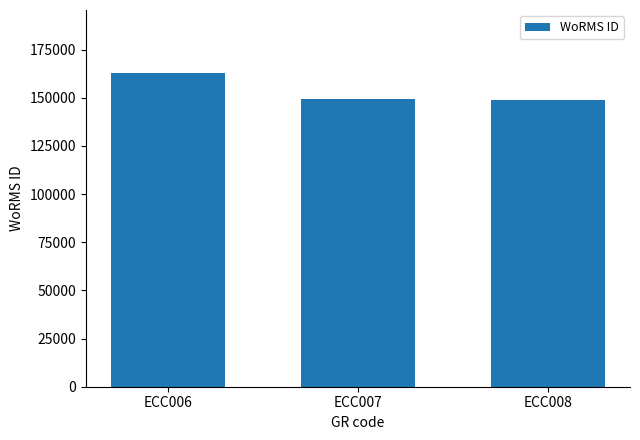

What is the average value?

153742